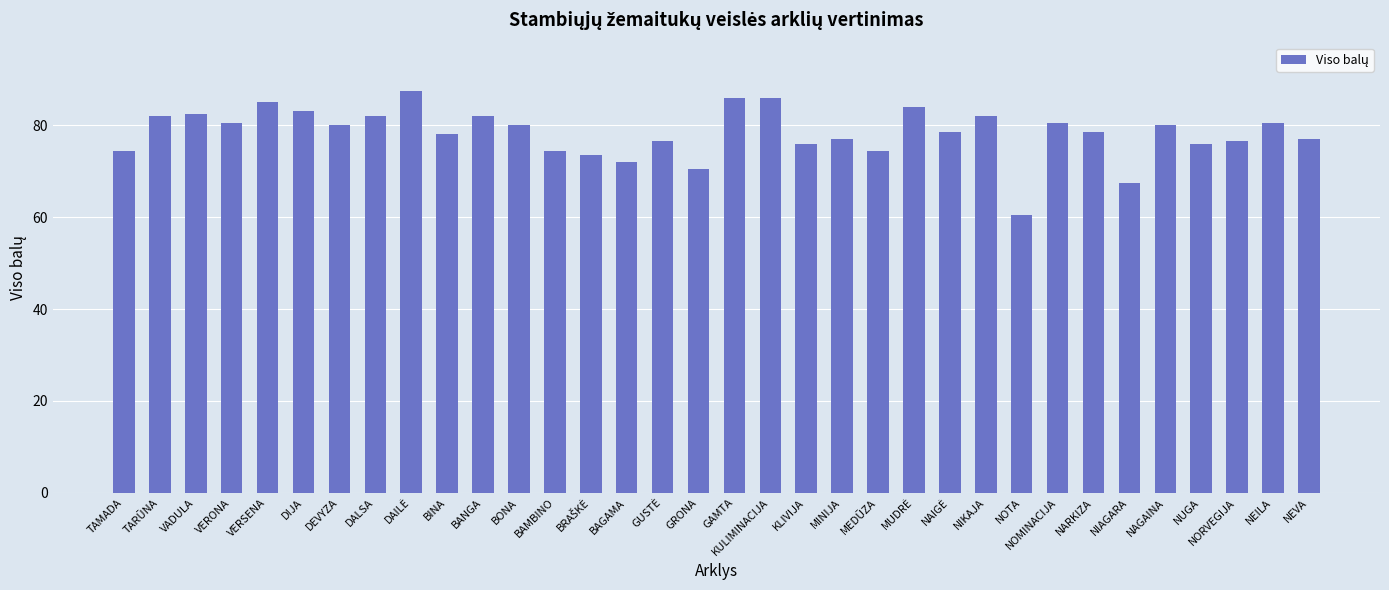

Which has a higher value, BANGA or DEVYZA?

BANGA